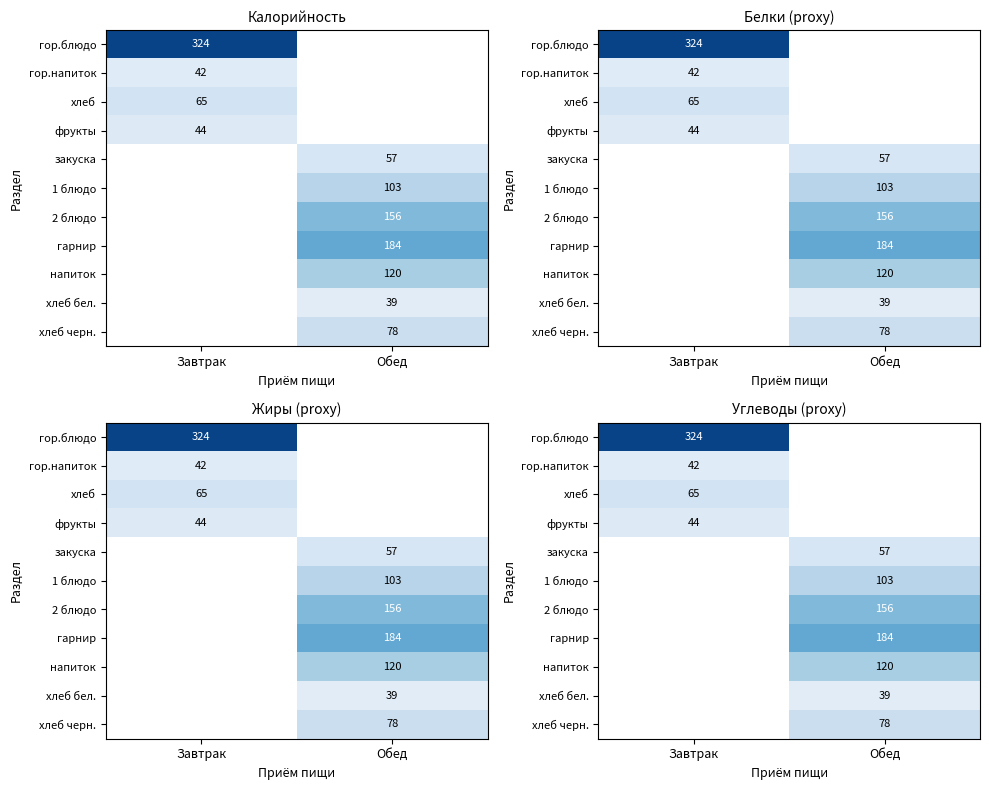

How many data points does each series have?

2